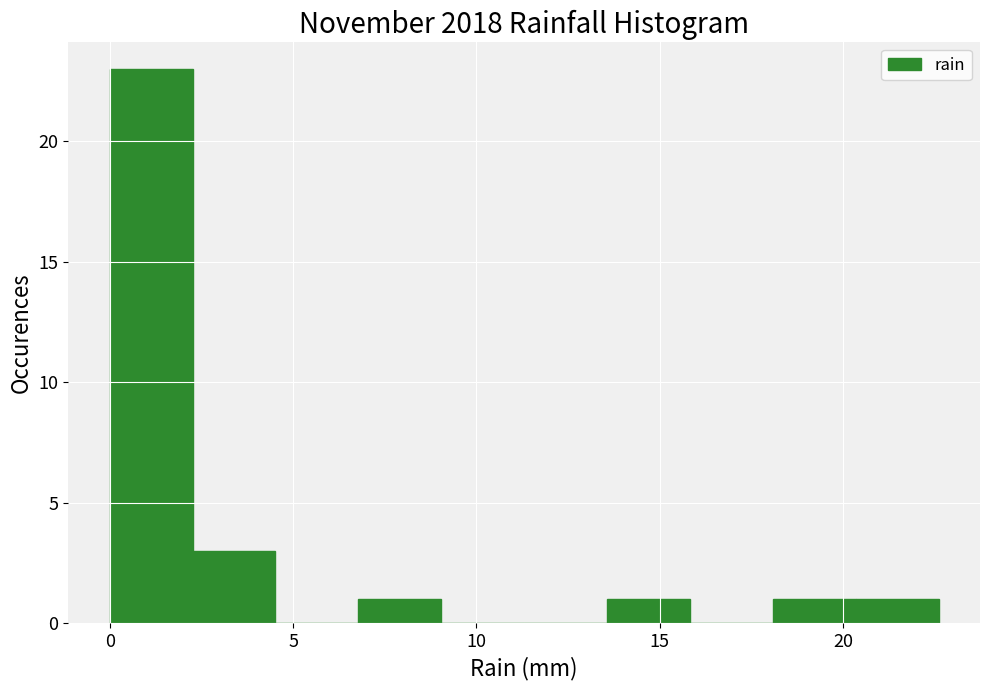

What is the height of the bar covering 0.0 to 2.5 on the x-axis? Neither the bar edges nor the heights are printed on the chart, so give them approximately, as read against the axes.

23